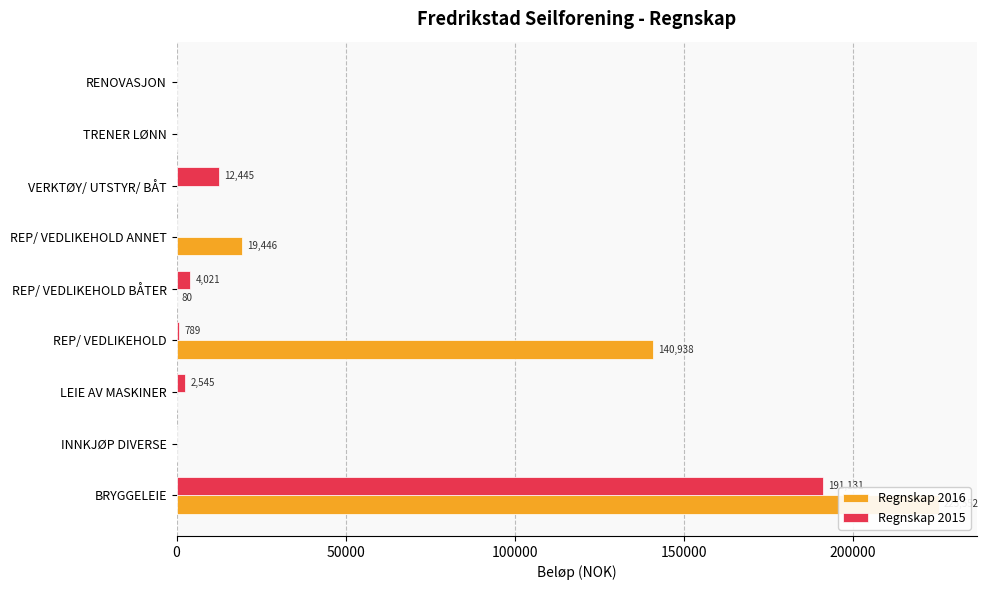

At how many categories does at least one series exceed 206718?

1